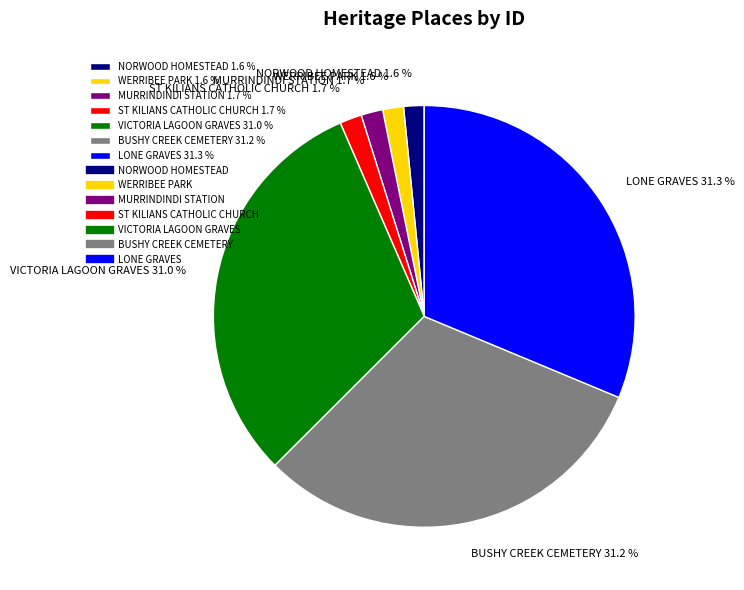

True or false: BUSHY CREEK CEMETERY accounts for 31% of the total.

True